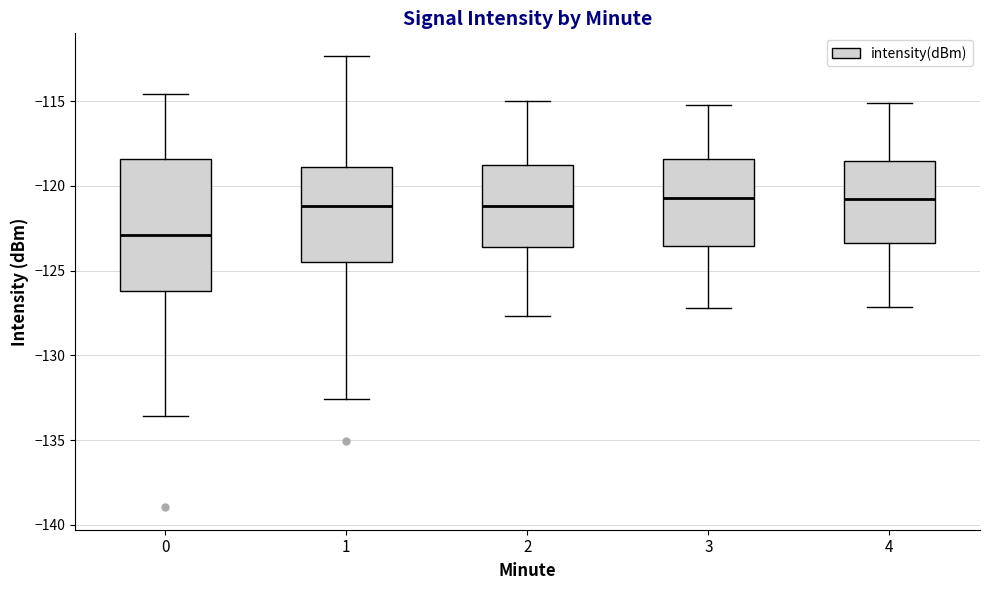

Reading left to right, read every box against the y-axis: the position of its median line, the range the box covers, and the ends of its whiskers. The values are not printed on the chart, so give them approximately, as read against the axis.

0: median -123.0, box -126.0 to -118.5, whiskers -133.5 to -114.5
1: median -121.0, box -124.5 to -119.0, whiskers -132.5 to -112.5
2: median -121.0, box -123.5 to -118.5, whiskers -127.5 to -115.0
3: median -120.5, box -123.5 to -118.5, whiskers -127.0 to -115.0
4: median -121.0, box -123.5 to -118.5, whiskers -127.0 to -115.0